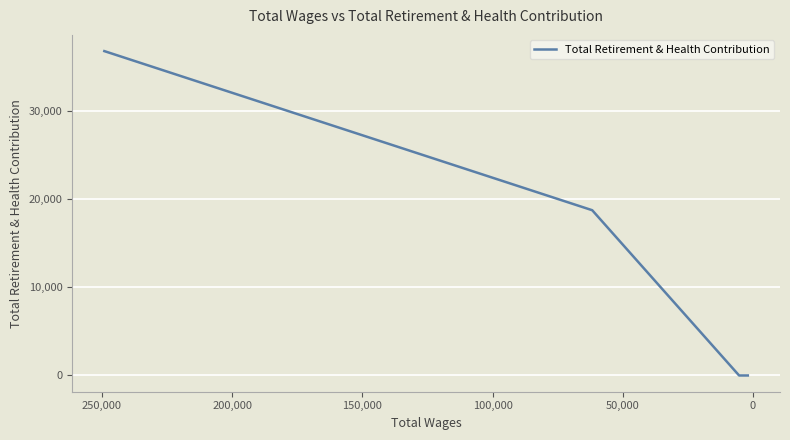

Reading left to right, what are all the values shown in this chart?

36774	18735	0	0